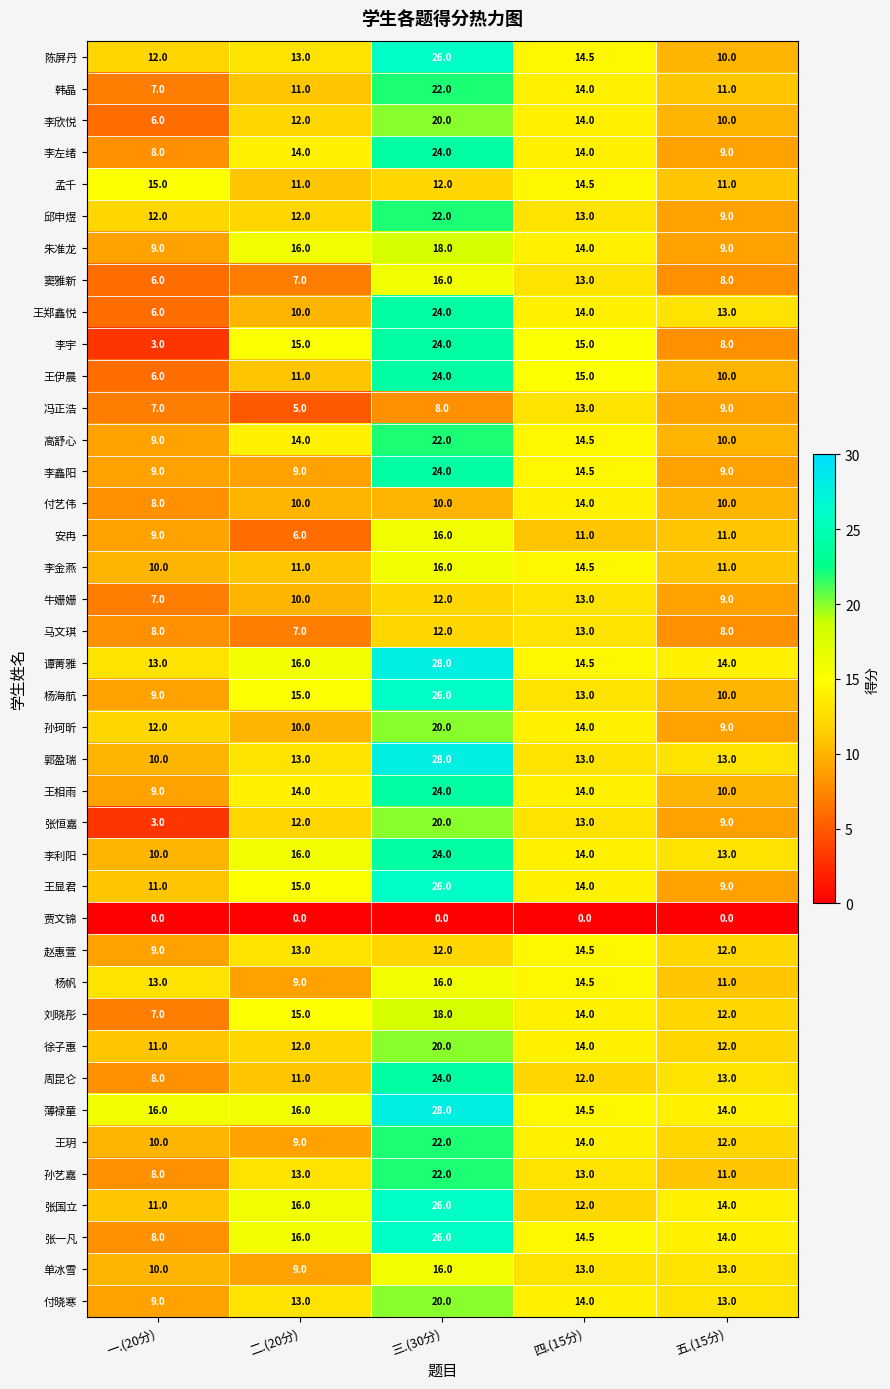

Count the 窦雅新 values in the range 7 to 13.

3